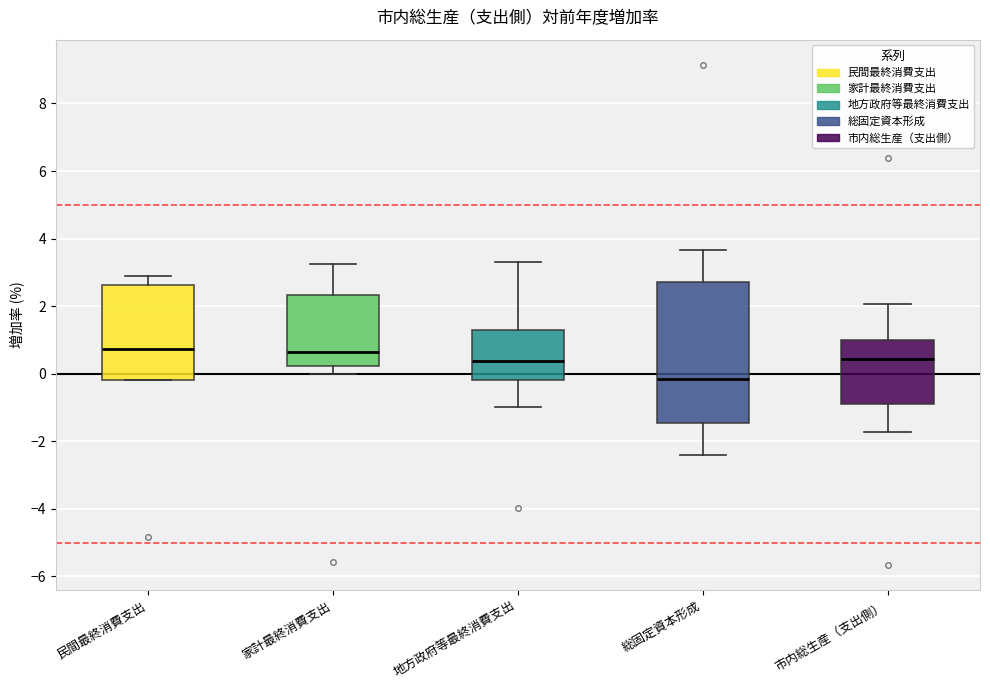

Which box's median line is the lowest?

総固定資本形成